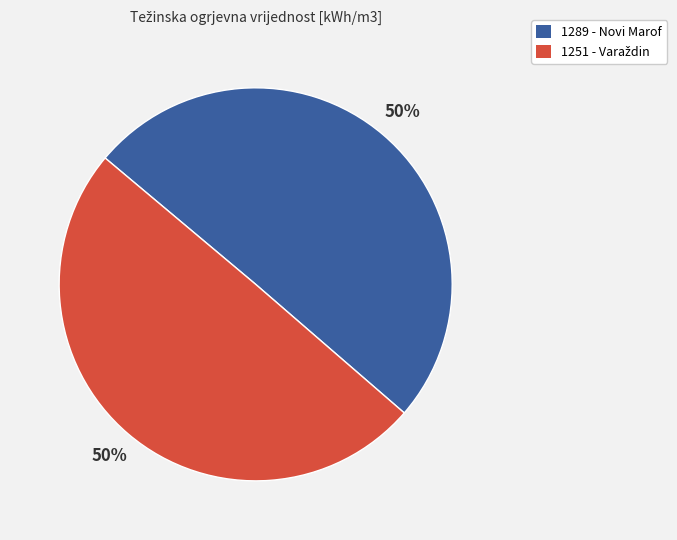

To the nearest percent, what is the average slice percentage?

50%